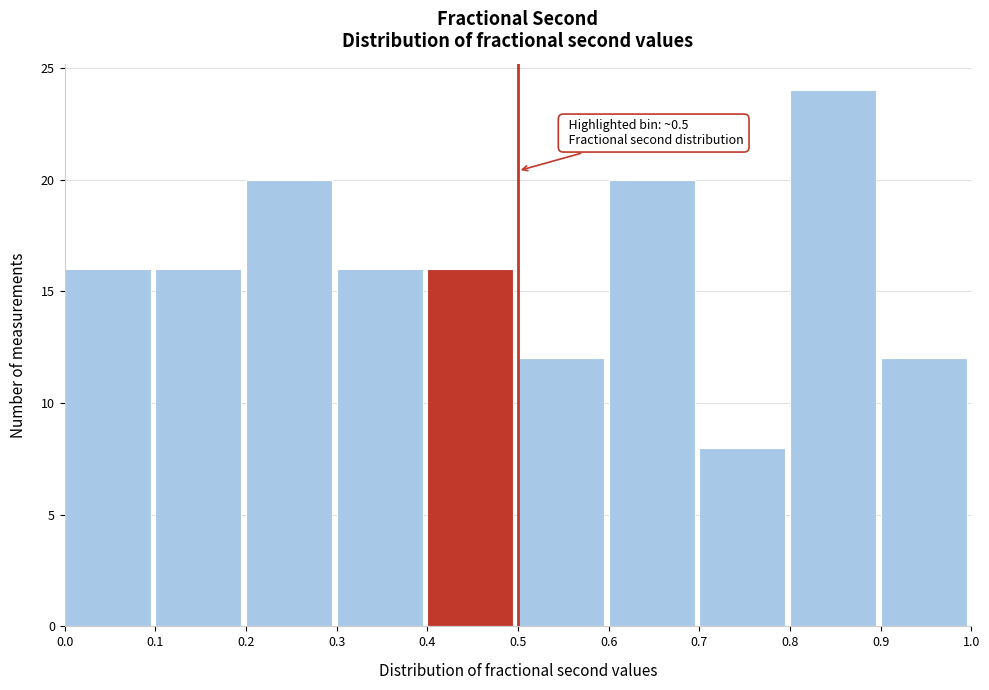

Which range on the x-axis has the tallest bar?

0.8 to 0.9